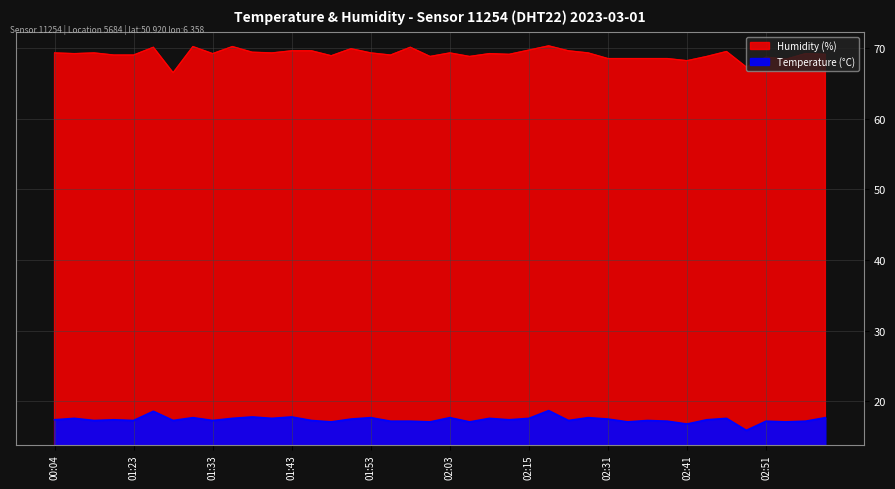

True or false: Humidity (%) and Temperature (°C) cross at least once.

False